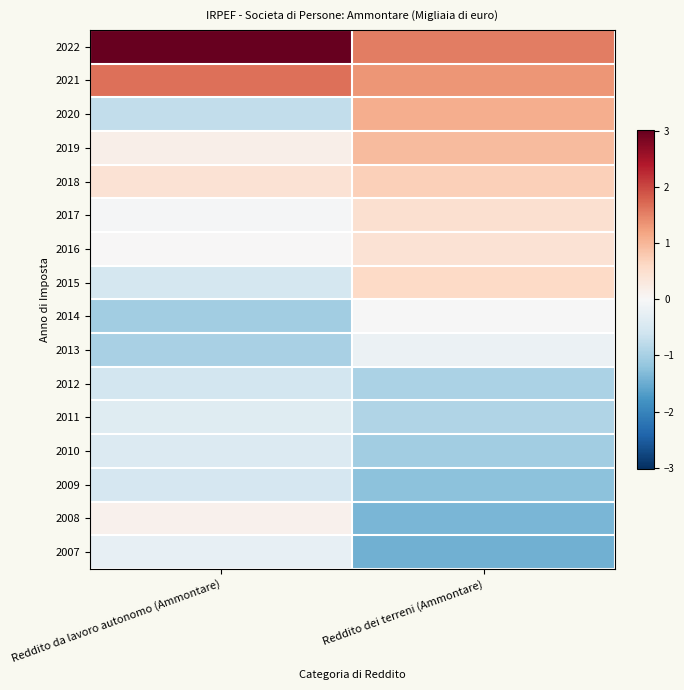

Reading right to left, transcribe all the data shown in this chart.

2022: Reddito dei terreni (Ammontare)=1.5	Reddito da lavoro autonomo (Ammontare)=3.0
2021: Reddito dei terreni (Ammontare)=1.3	Reddito da lavoro autonomo (Ammontare)=1.7
2020: Reddito dei terreni (Ammontare)=1.1	Reddito da lavoro autonomo (Ammontare)=-0.7
2019: Reddito dei terreni (Ammontare)=1.0	Reddito da lavoro autonomo (Ammontare)=0.2
2018: Reddito dei terreni (Ammontare)=0.7	Reddito da lavoro autonomo (Ammontare)=0.4
2017: Reddito dei terreni (Ammontare)=0.5	Reddito da lavoro autonomo (Ammontare)=-0.0
2016: Reddito dei terreni (Ammontare)=0.4	Reddito da lavoro autonomo (Ammontare)=0.0
2015: Reddito dei terreni (Ammontare)=0.6	Reddito da lavoro autonomo (Ammontare)=-0.5
2014: Reddito dei terreni (Ammontare)=-0.0	Reddito da lavoro autonomo (Ammontare)=-1.1
2013: Reddito dei terreni (Ammontare)=-0.2	Reddito da lavoro autonomo (Ammontare)=-1.0
2012: Reddito dei terreni (Ammontare)=-1.0	Reddito da lavoro autonomo (Ammontare)=-0.6
2011: Reddito dei terreni (Ammontare)=-0.9	Reddito da lavoro autonomo (Ammontare)=-0.4
2010: Reddito dei terreni (Ammontare)=-1.0	Reddito da lavoro autonomo (Ammontare)=-0.4
2009: Reddito dei terreni (Ammontare)=-1.2	Reddito da lavoro autonomo (Ammontare)=-0.5
2008: Reddito dei terreni (Ammontare)=-1.4	Reddito da lavoro autonomo (Ammontare)=0.1
2007: Reddito dei terreni (Ammontare)=-1.4	Reddito da lavoro autonomo (Ammontare)=-0.3